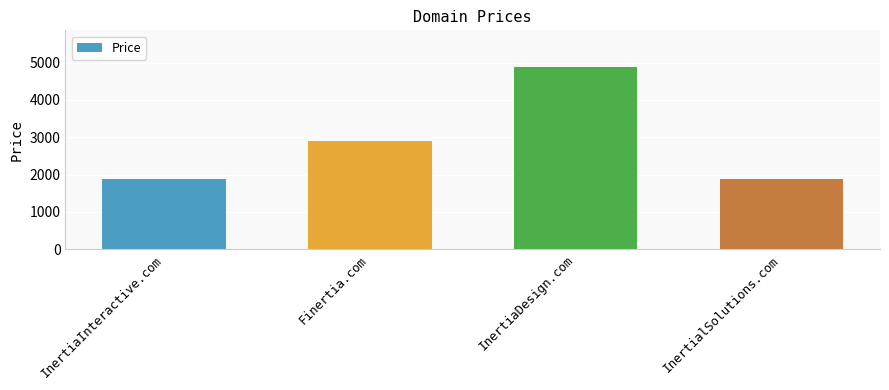

Where is the data nearest to the value 3388?

Finertia.com